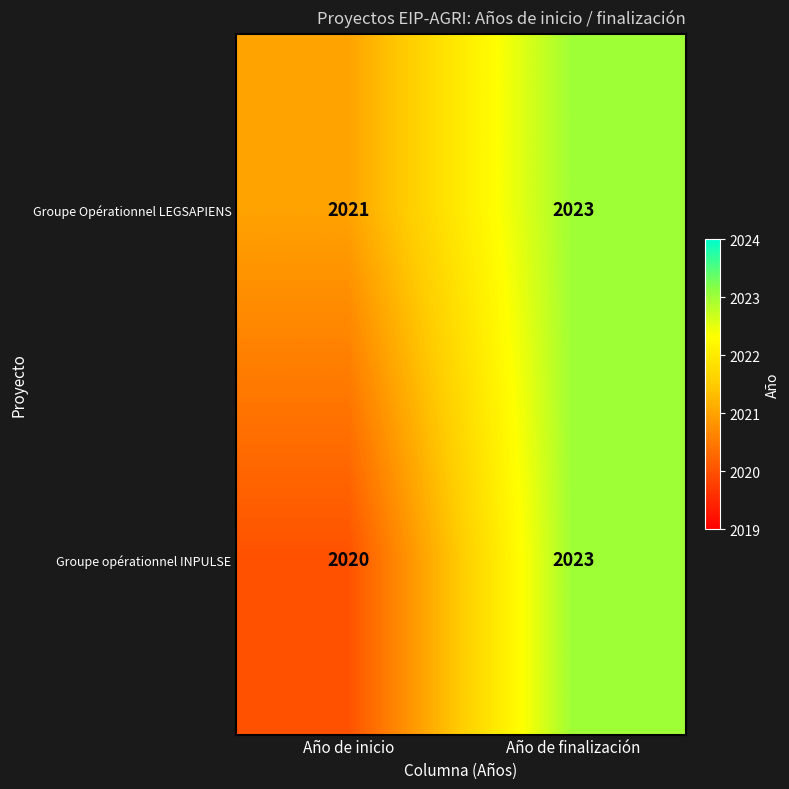

What is the sum of the Groupe opérationnel INPULSE values at Año de finalización and Año de inicio?

4043